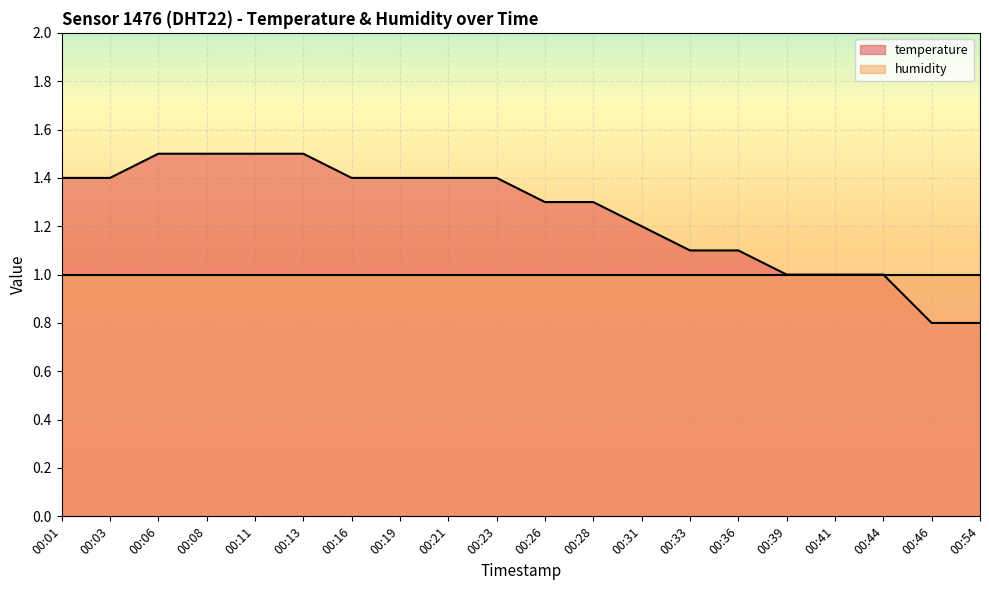

What is the value of the 8th point from the left?

1.4